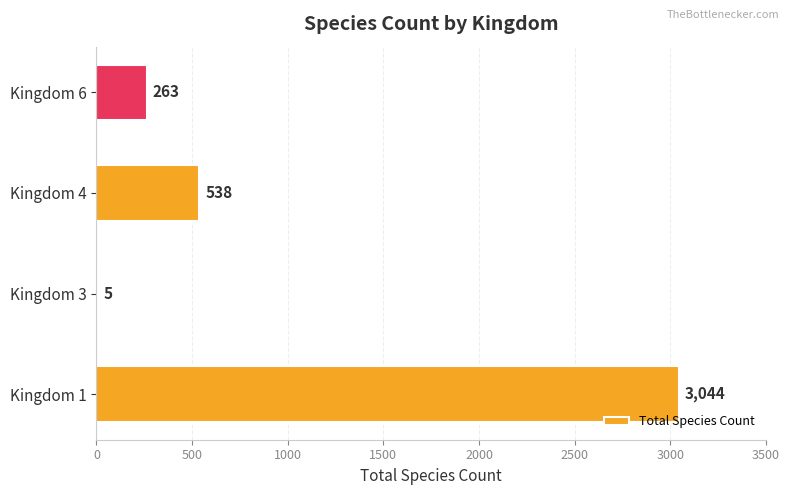

What is the sum of the values at Kingdom 3 and Kingdom 1?

3049